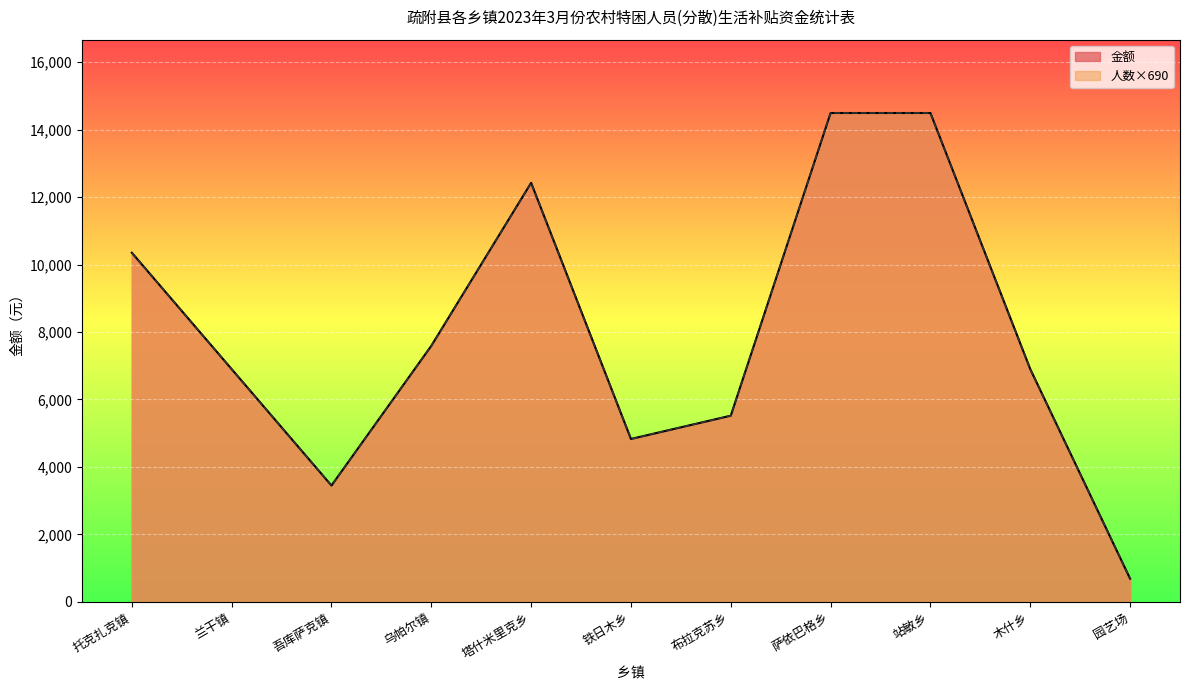

The 人数 series shows 5359 at 吾库萨克镇. True or false?

False